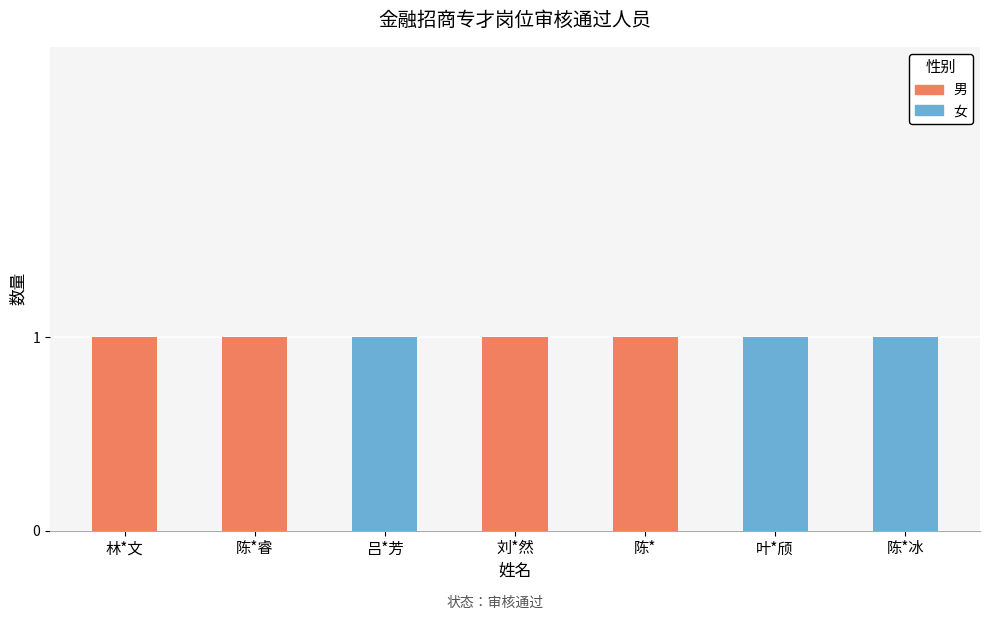

Is it true that 女 equals 0 at 陈*睿?

True